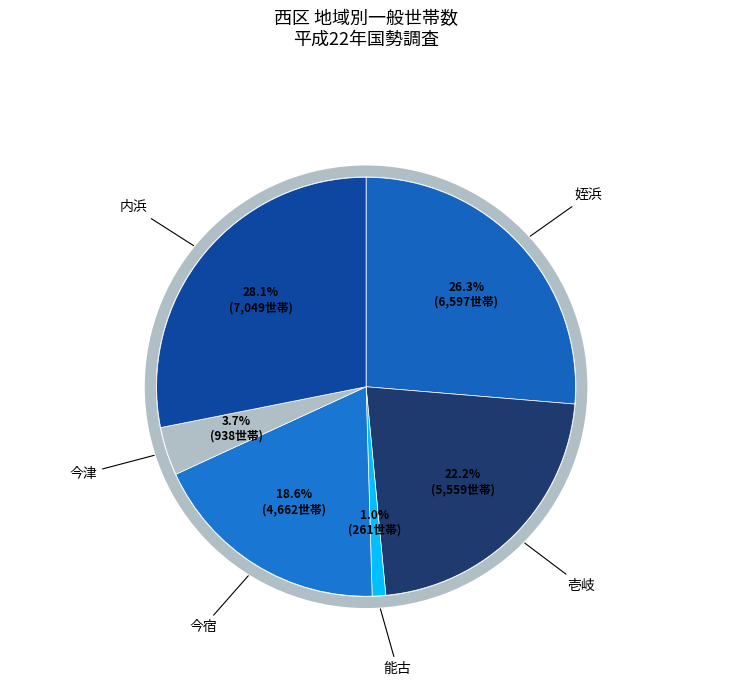

Count the number of slices in the pie.

6